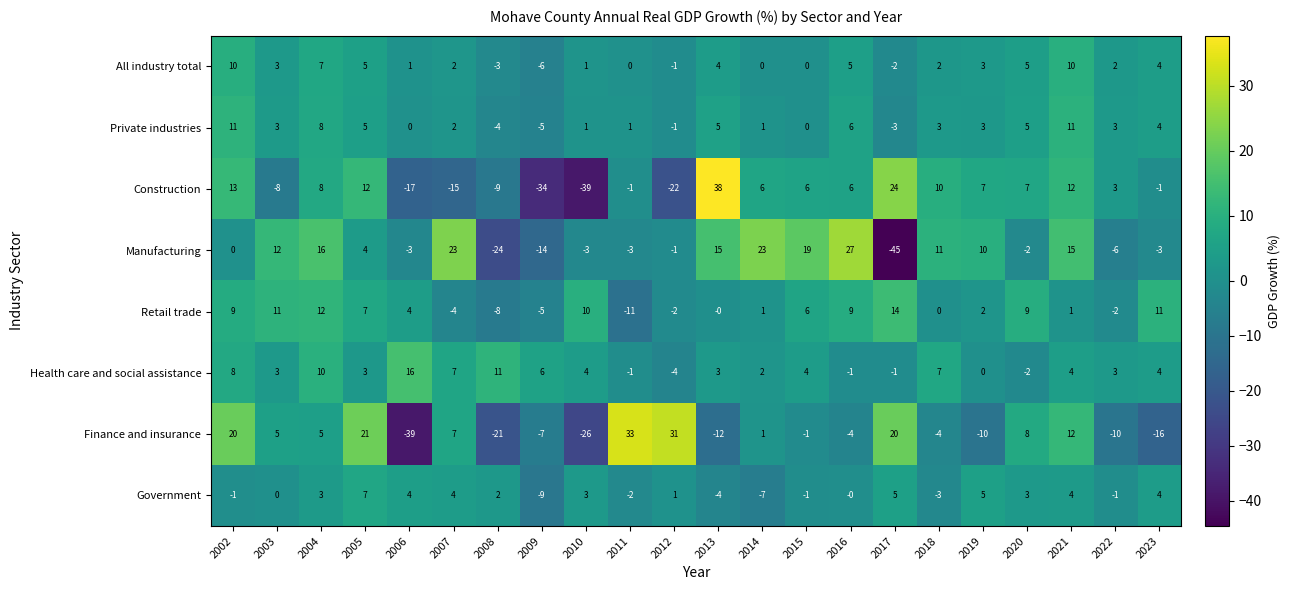

Is it true that Finance and insurance equals 21 at 2005?

True